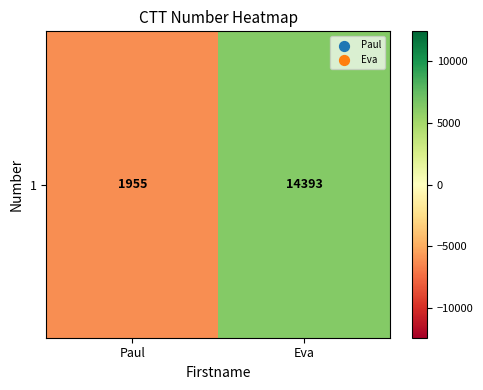

What is the smallest value displayed?

-6219